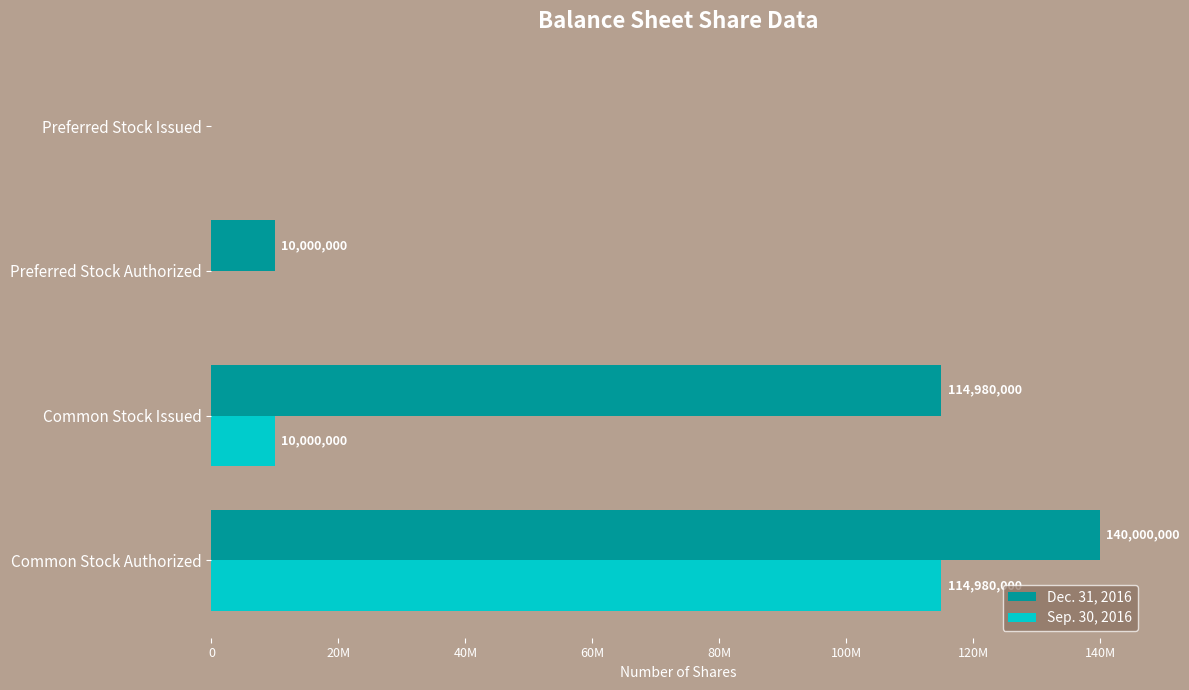

List the series in order of their overall mean, highest first.

Dec. 31, 2016, Sep. 30, 2016